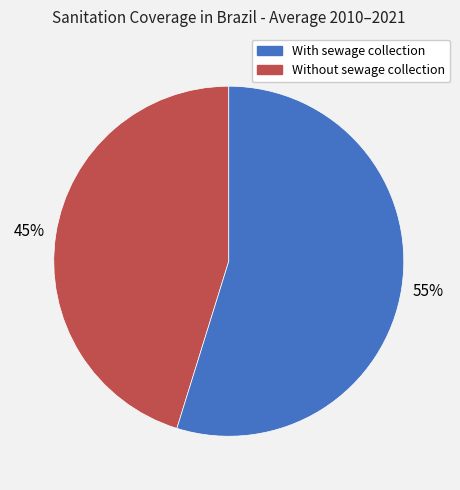

Count the number of slices in the pie.

2